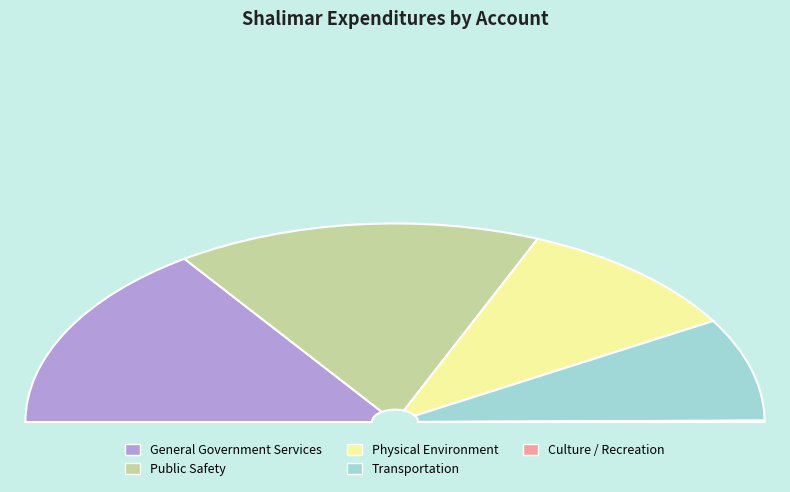

Is General Government Services the majority of the pie?

No